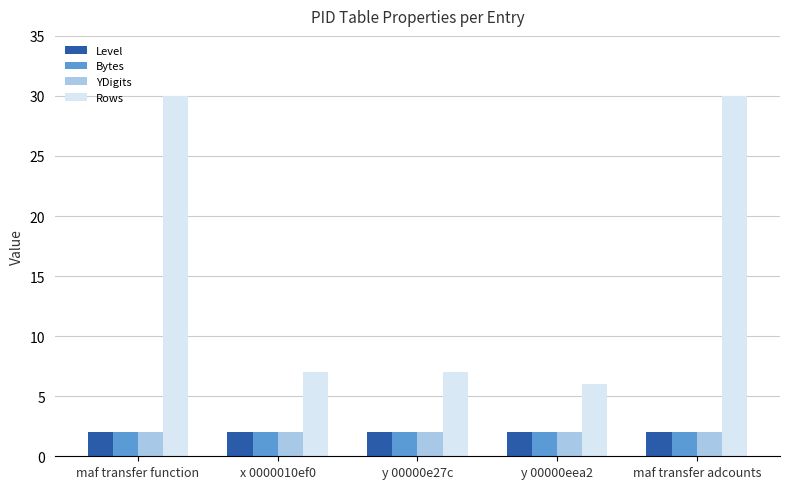

Which series has the largest total across all categories?

Rows